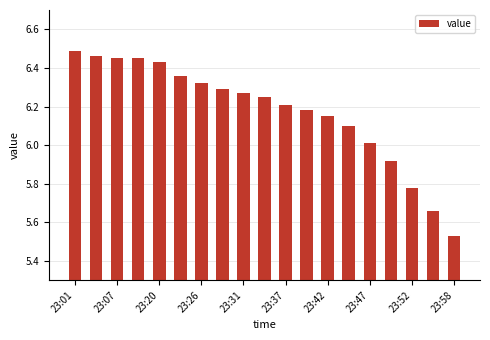

What is the difference between the maximum and minimum values?

1.0